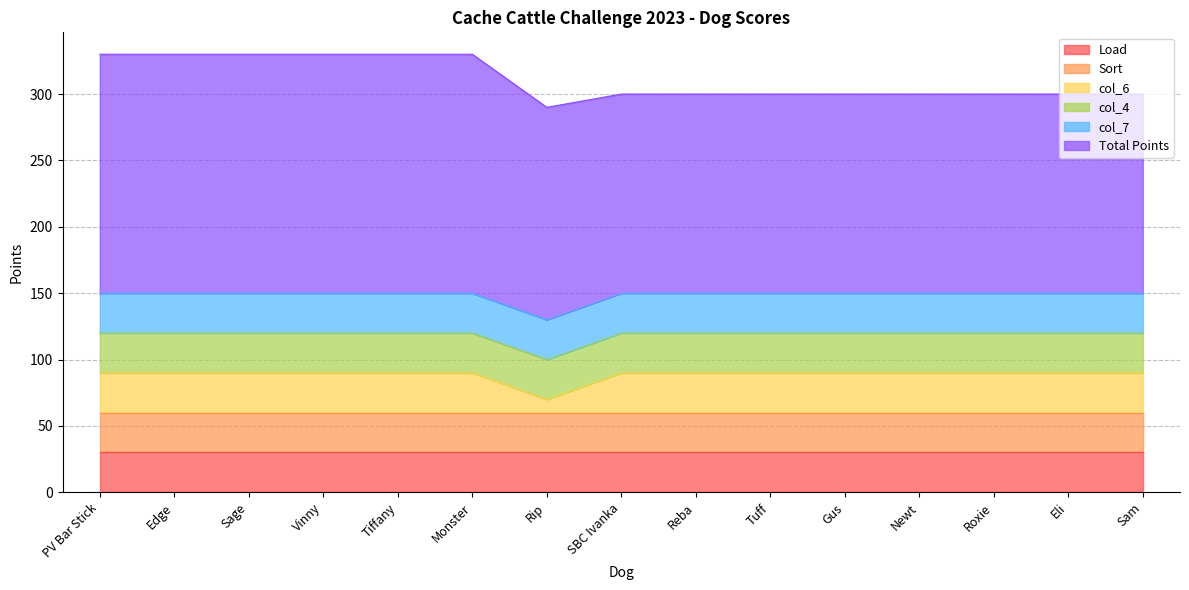

Count the Total Points values in the range 150 to 180.

15